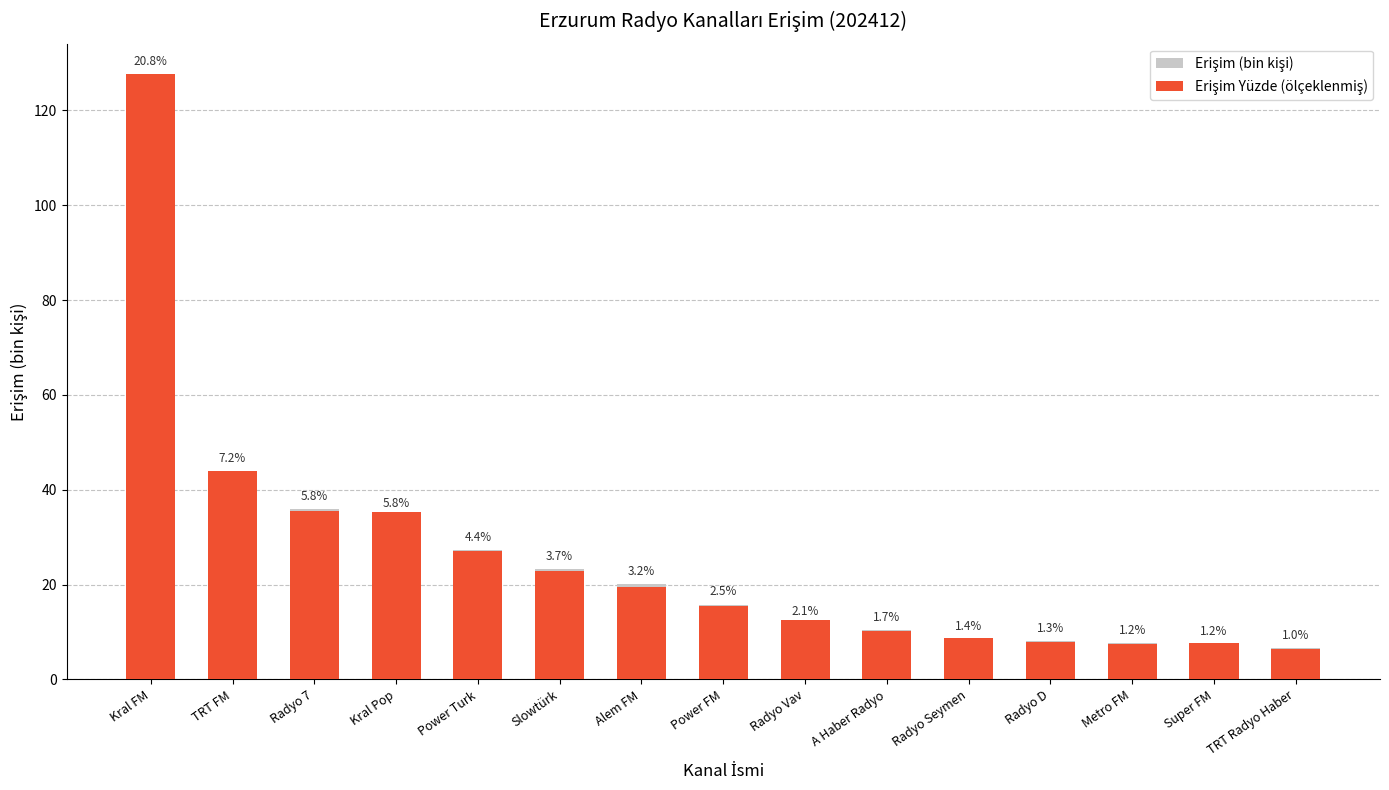

Is it true that Erişim (bin kişi) equals 10.5 at A Haber Radyo?

True